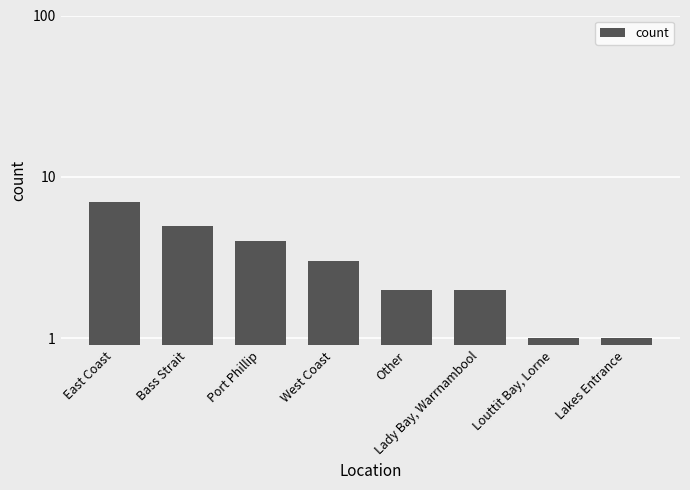

True or false: the data shows 9 at Bass Strait.

False